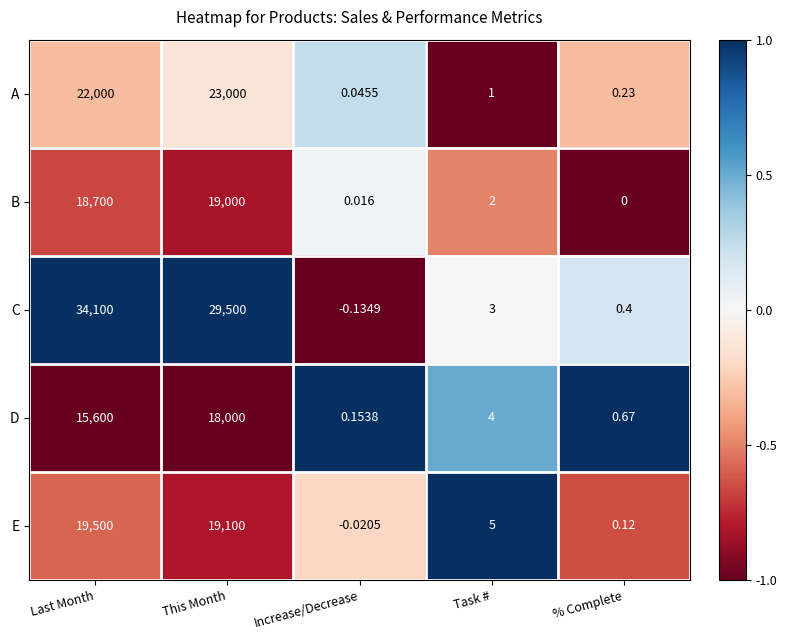

Is the value of B at This Month greater than the value of A at % Complete?

Yes